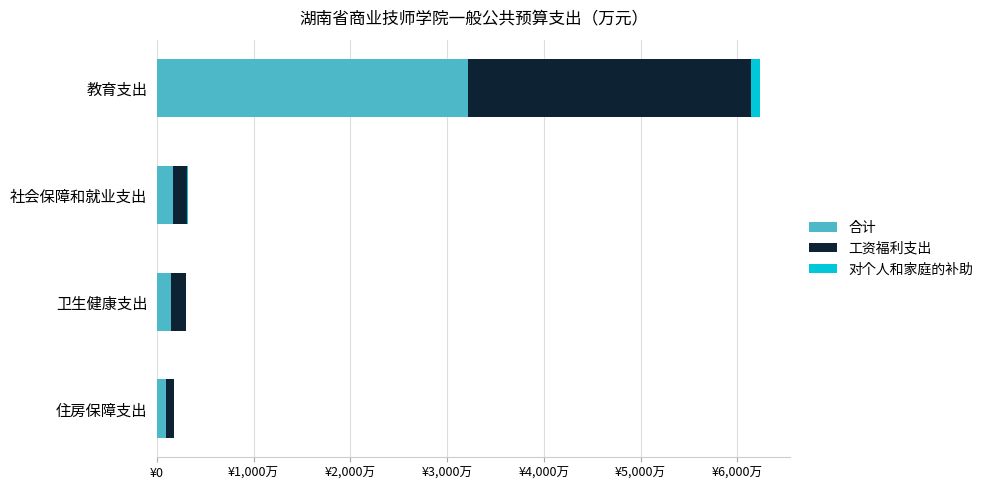

What are all the series names shown in the legend?

合计, 工资福利支出, 对个人和家庭的补助